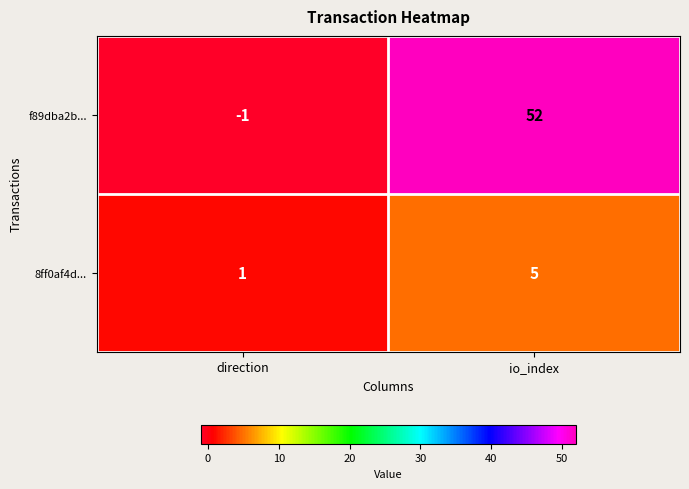

At which category does the chart reach its minimum across all series?

direction